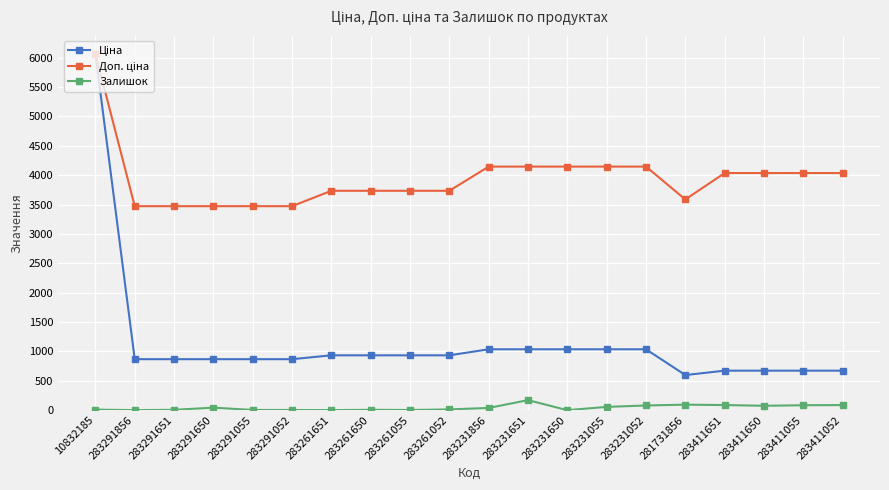

What is the greatest value displayed?

6067.2